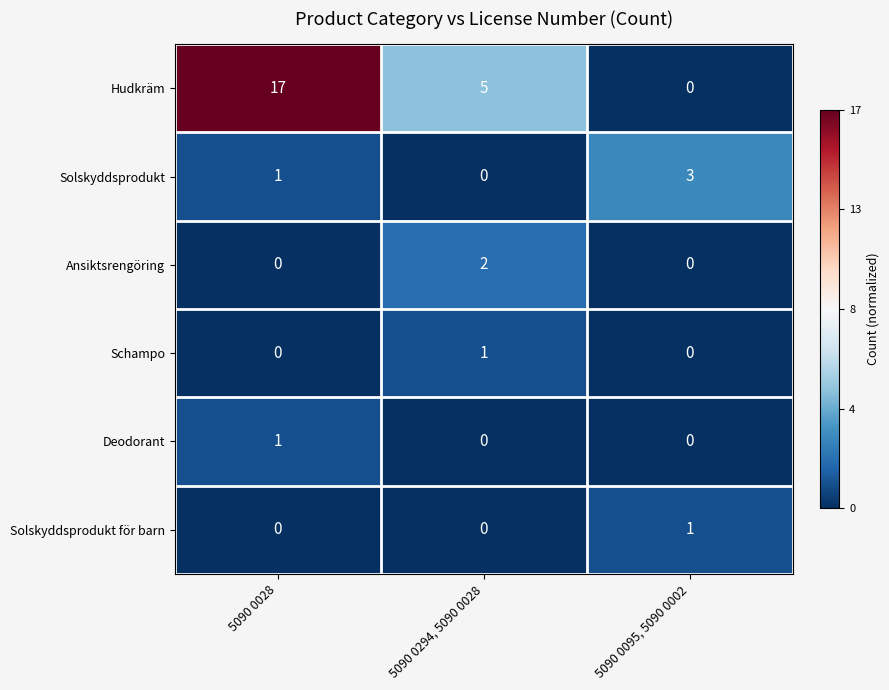

Which category has the highest value across all series?

5090 0028